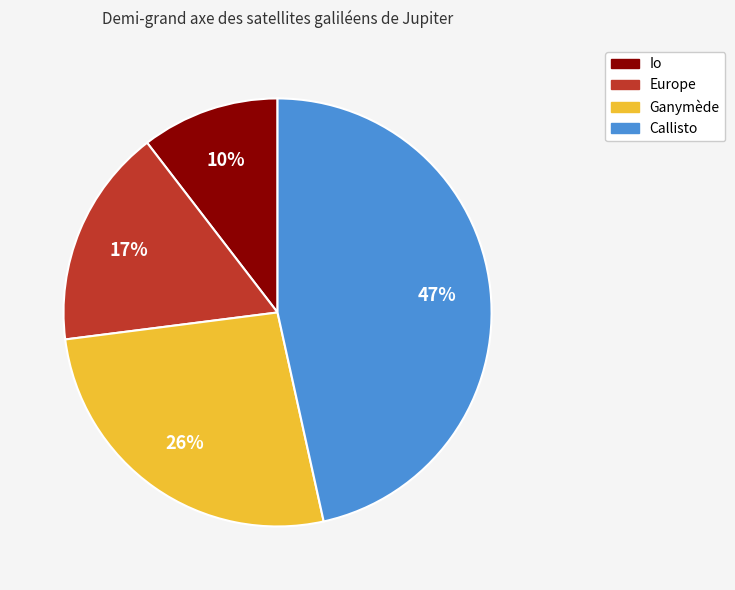

The Europe slice represents 17% of the pie. True or false?

True